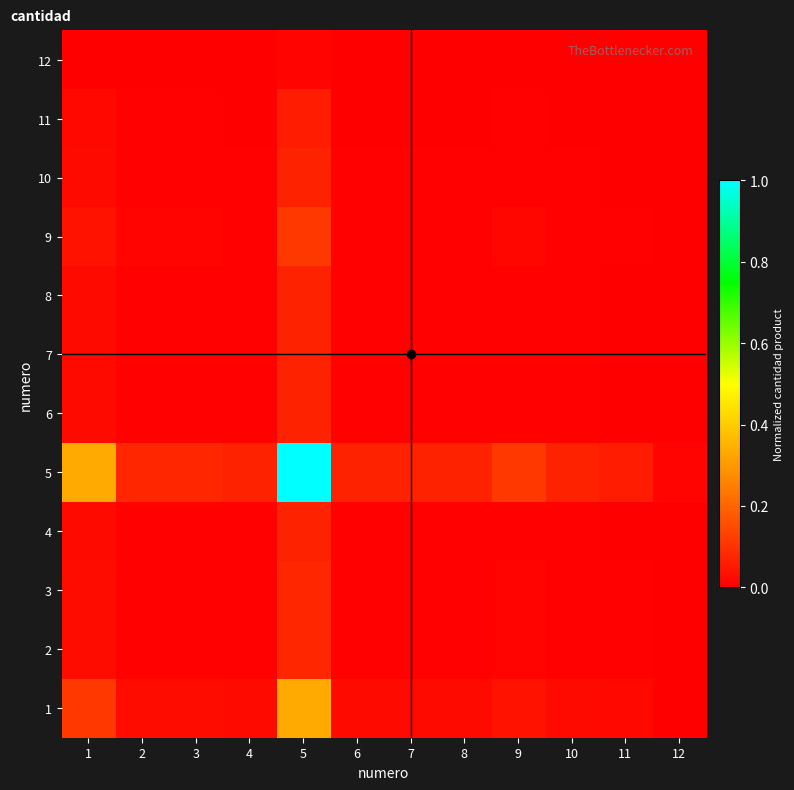

List the series in order of their peak value, highest first.

5, 1, 9, 2, 3, 4, 6, 7, 8, 10, 11, 12